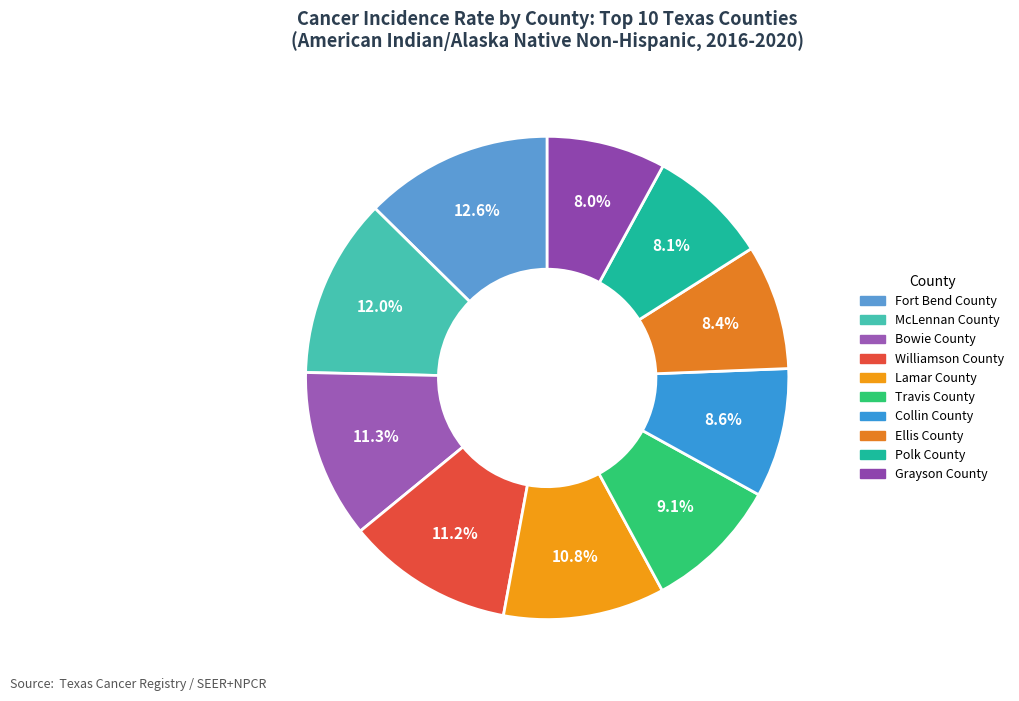

To the nearest percent, what percentage of the pie is McLennan County?

12%